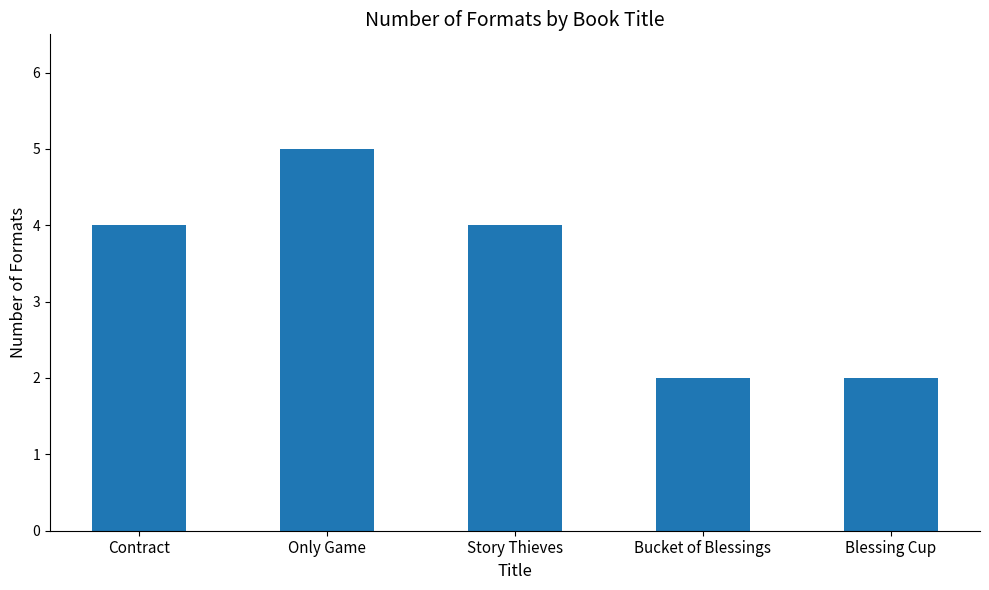

How many categories are shown in the chart?

5